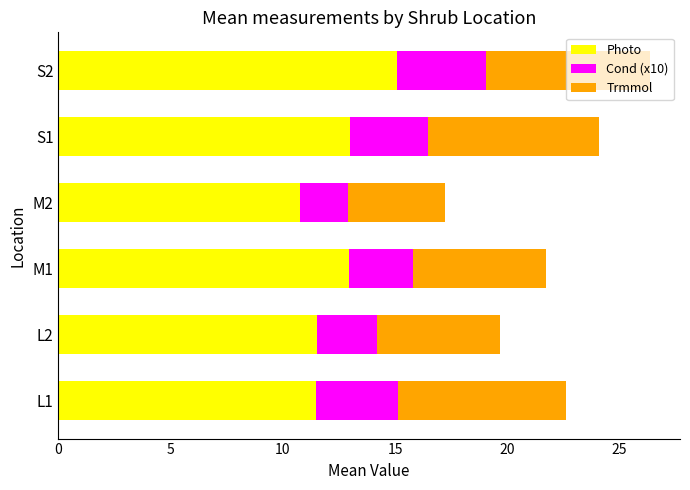

How many distinct data groups are displayed?

3